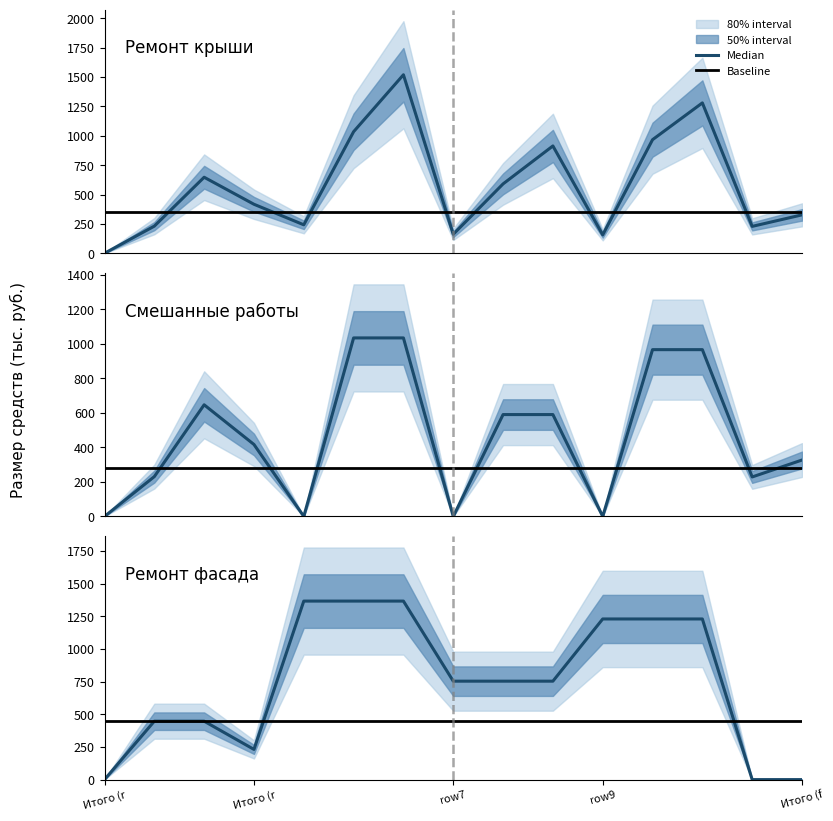

Which series has the widest spread of values?

Median